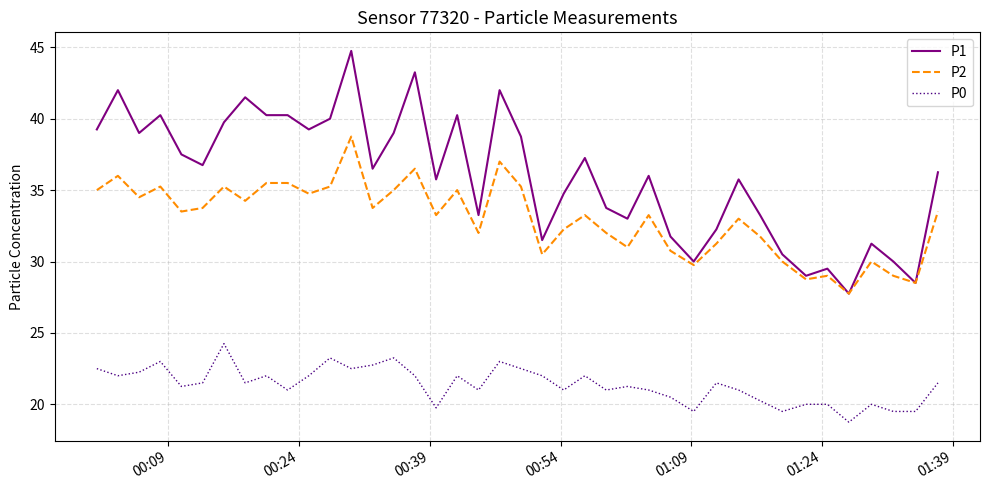

What is the sum of all P0 values?

855.0